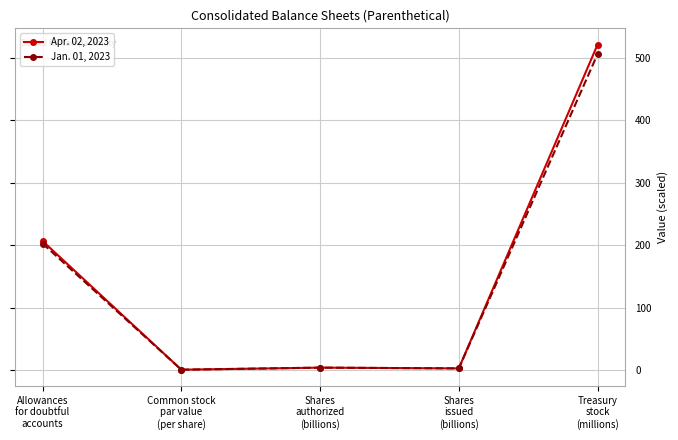

True or false: Apr. 02, 2023 has a value of 4.3 at Shares
authorized
(billions).

True